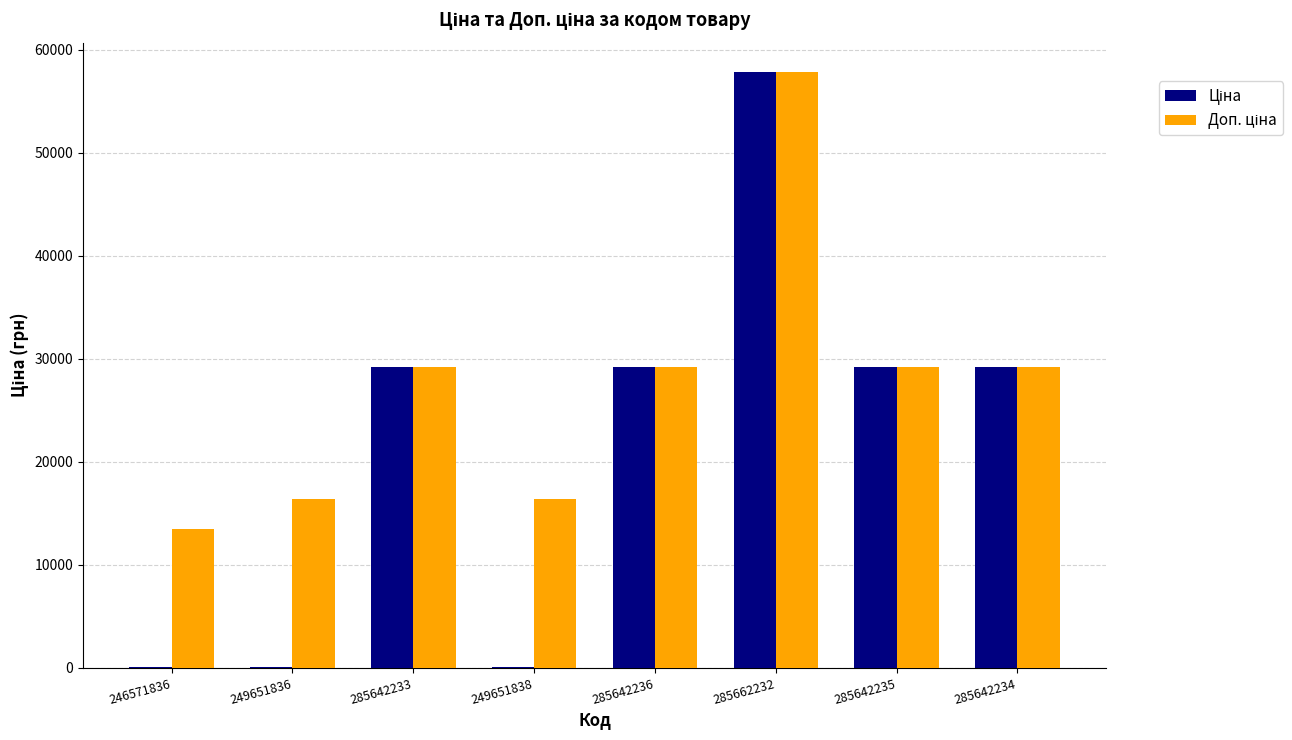

At which category is the sum across all series the highest?

285662232